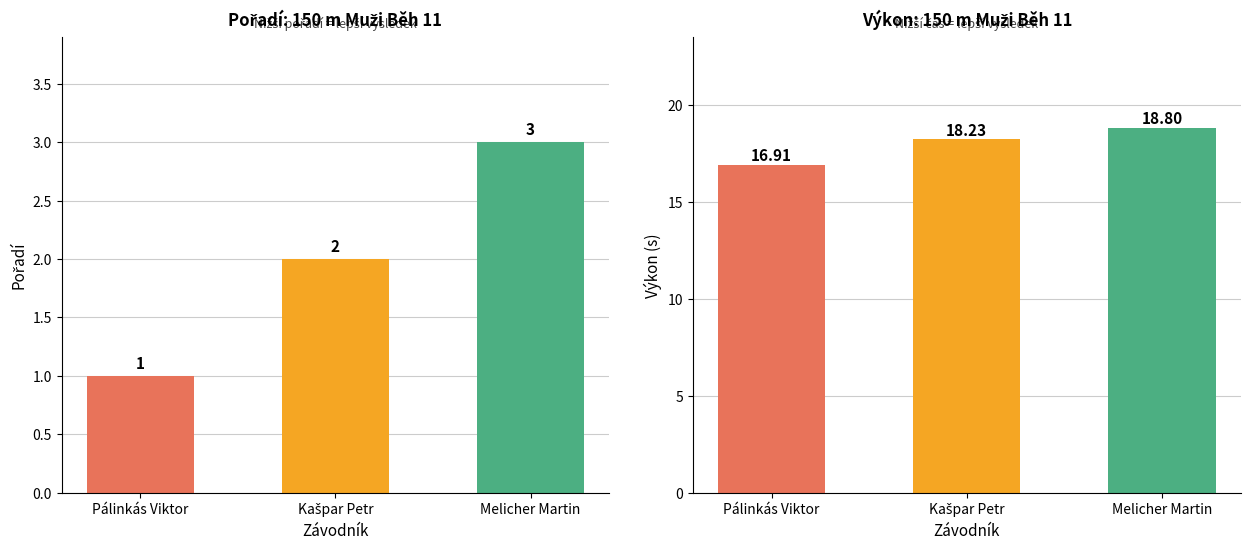

Which series has the widest spread of values?

Pořadí